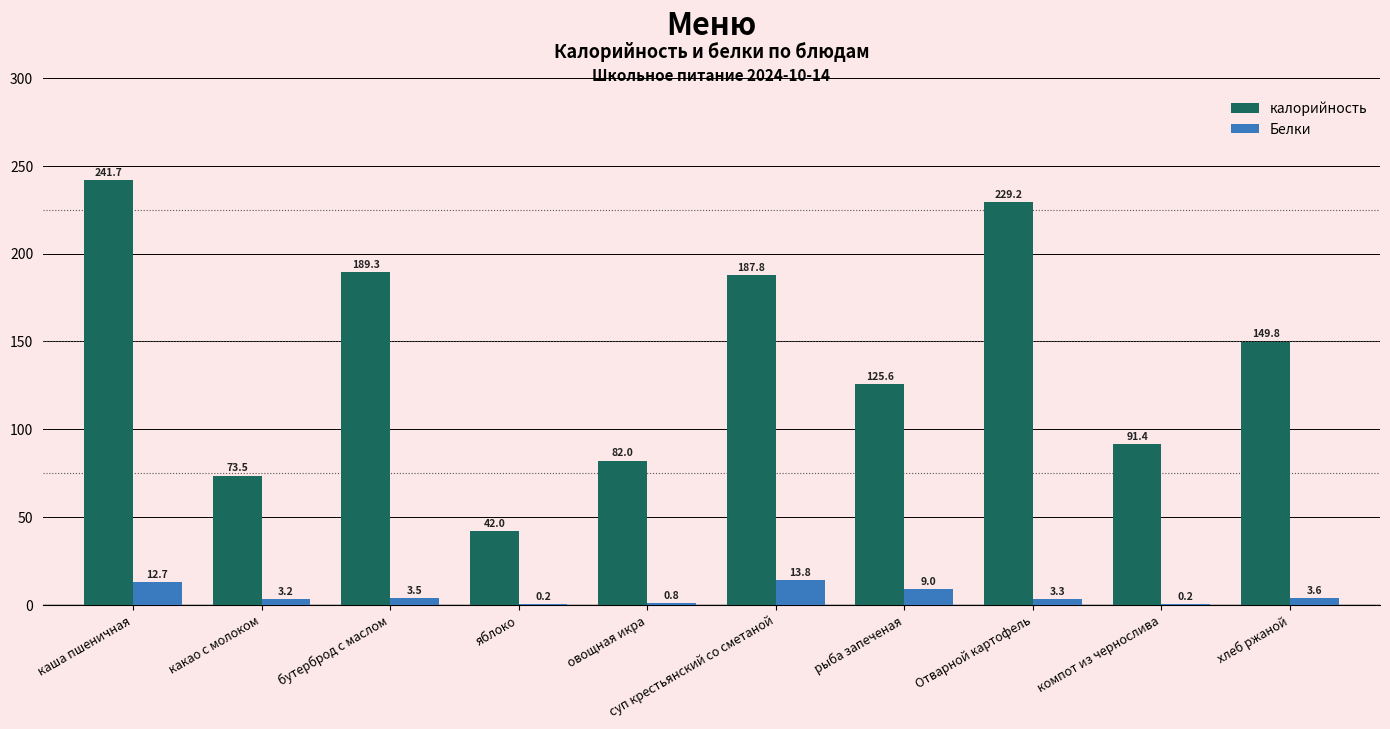

Which series changed the most between каша пшеничная and суп крестьянский со сметаной?

калорийность